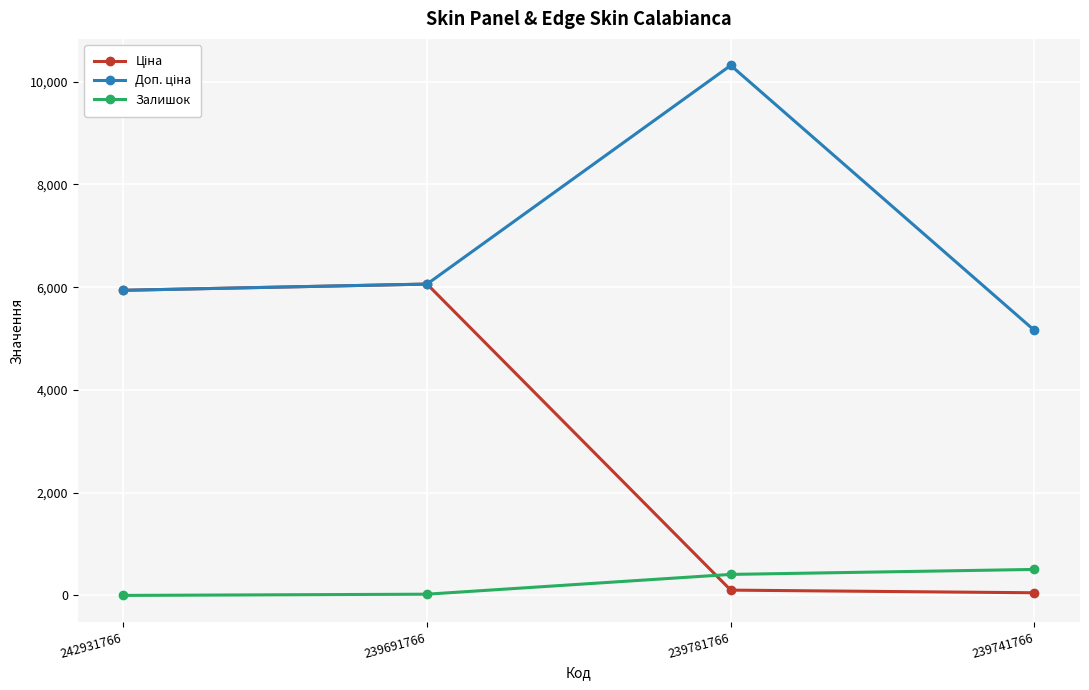

At how many categories does at least one series exceed 3088?

4